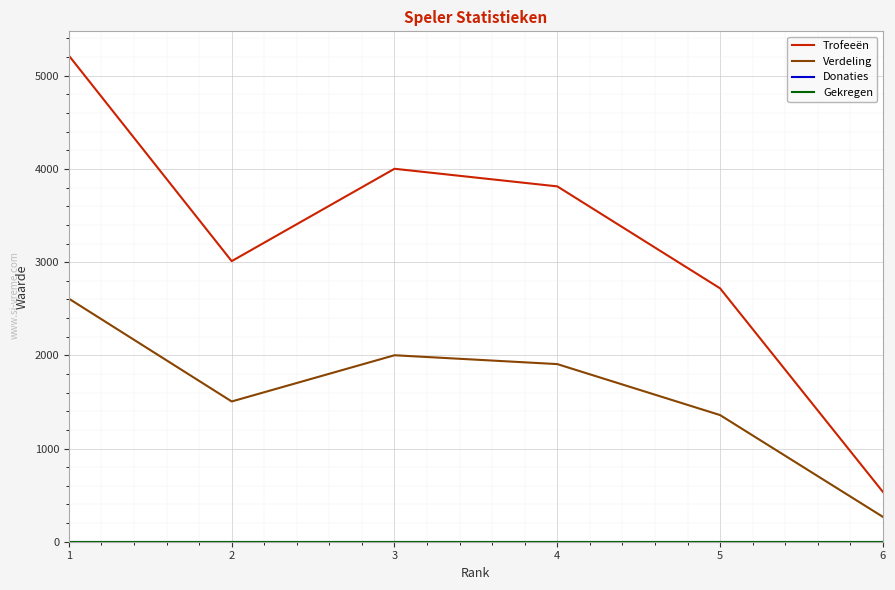

True or false: Trofeeën has a value of 3813 at 4.

True